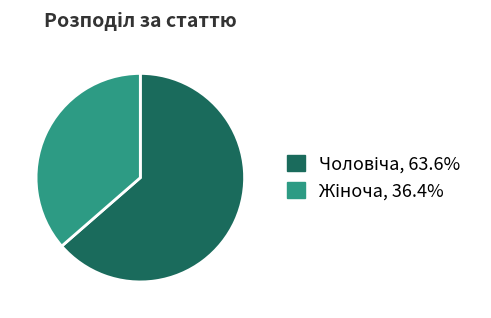

Is there any slice that represents more than half of the pie?

Yes